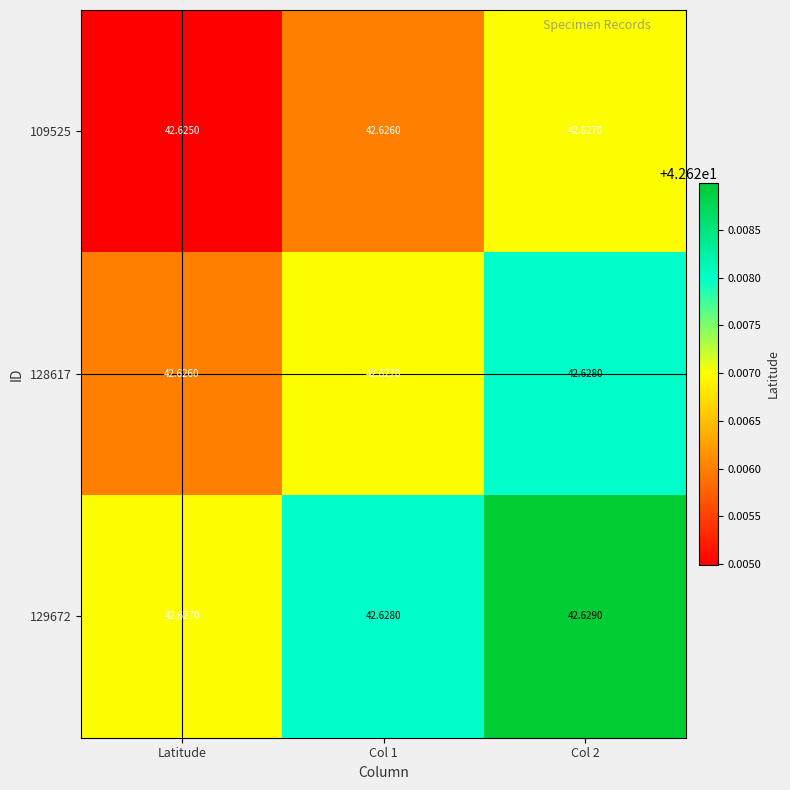

At which label is 129672 closest to 42?

Latitude